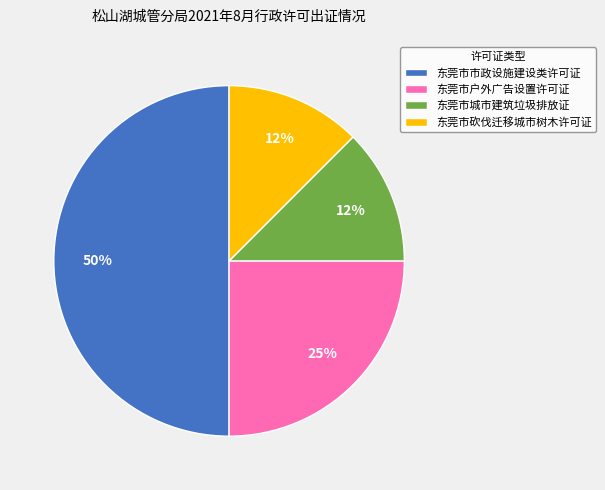

Which category has the biggest portion of the pie?

东莞市市政设施建设类许可证